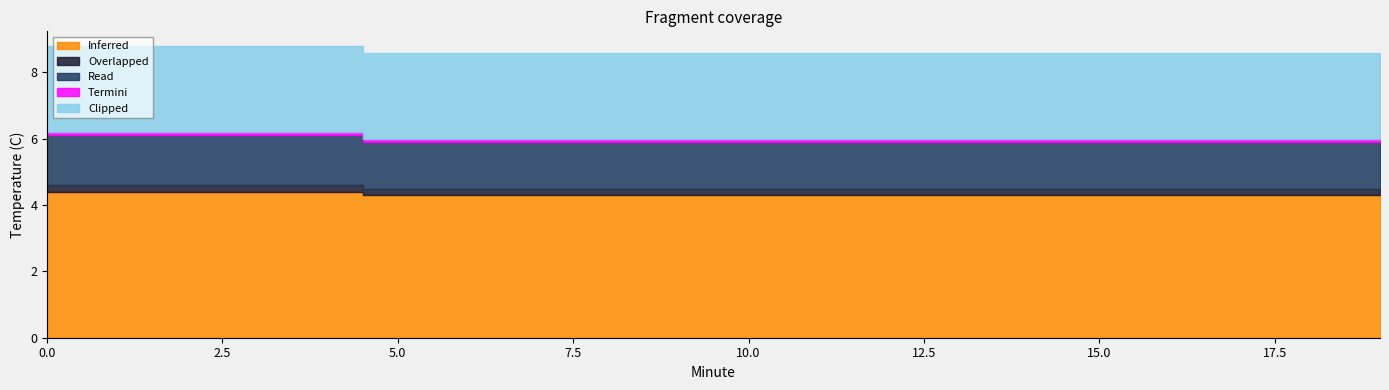

What is the sum of all Inferred values?

86.5